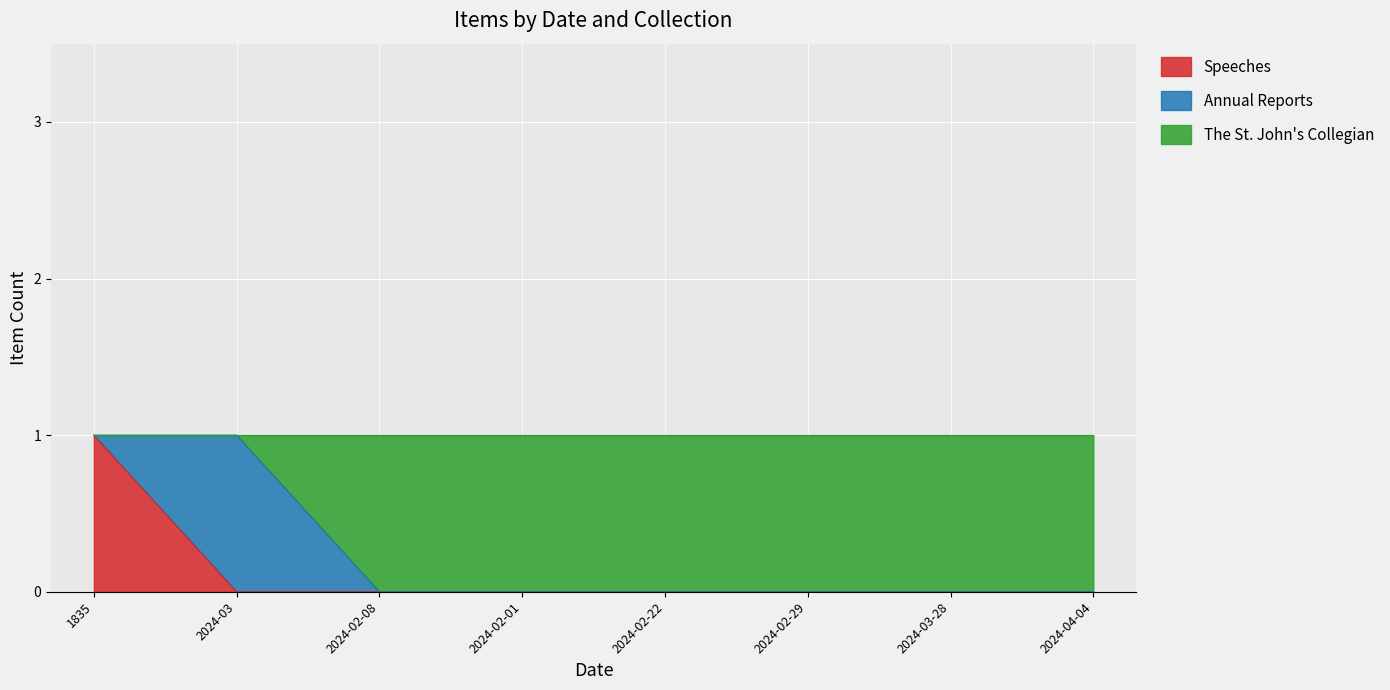

The value of Speeches at 1835 is 1. True or false?

True